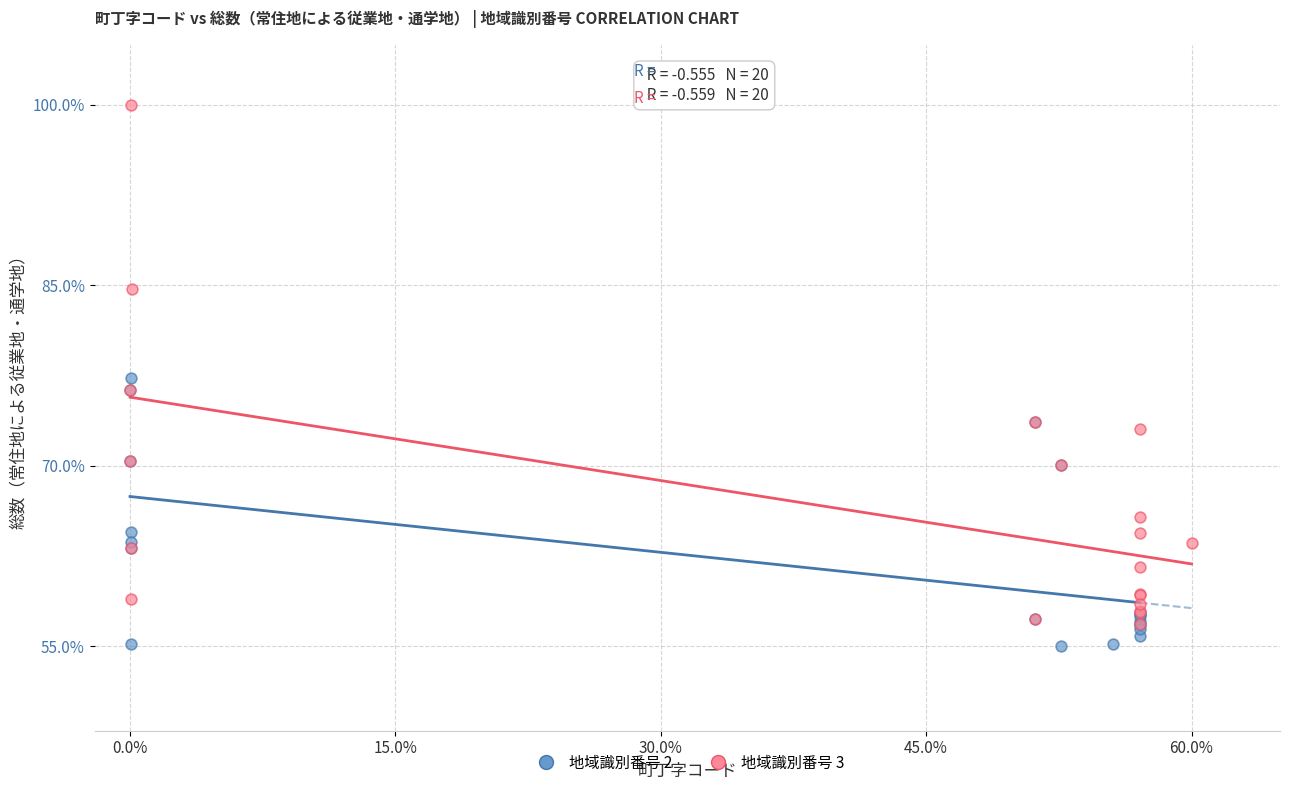

Which series has the widest spread of Y values?

地域識別番号 3